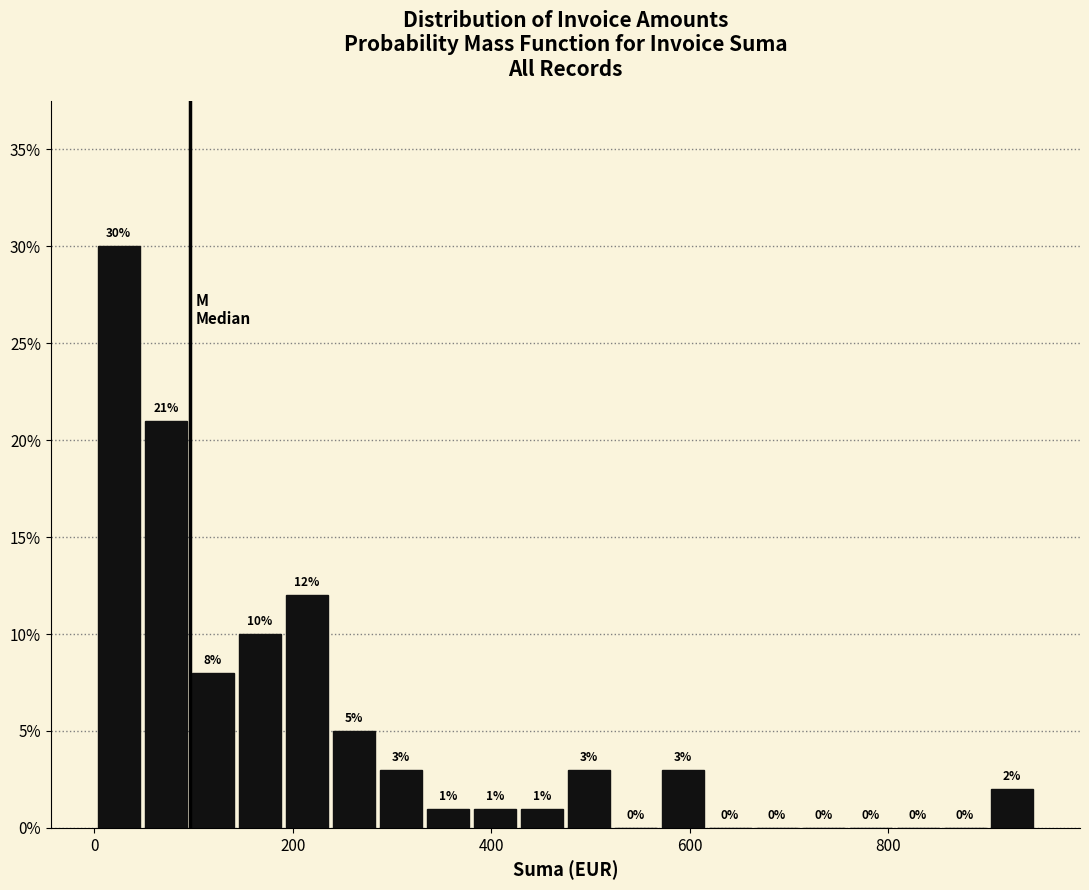

Read against the x-axis, roughly where is the centre of the tallest bar?

20